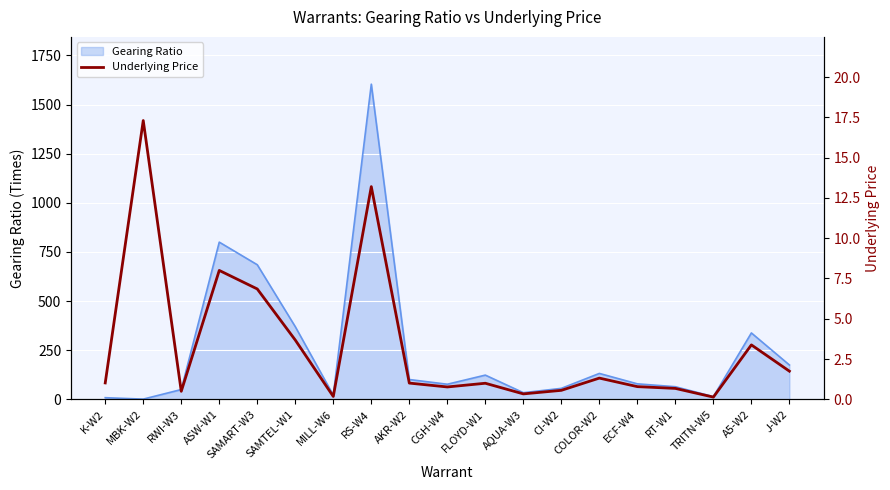

Which category has the highest value in the Gearing Ratio series?

RS-W4